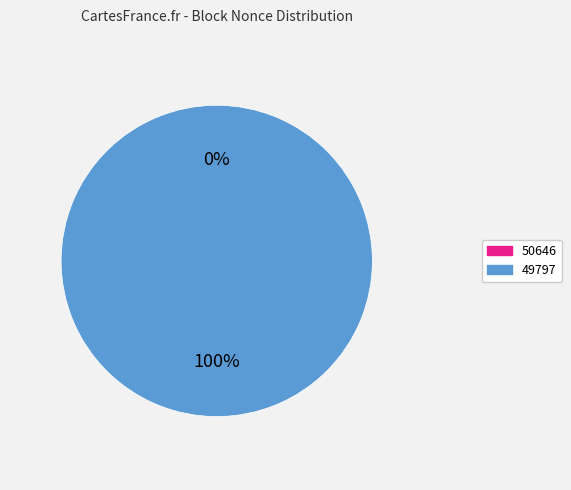

To the nearest percent, what is the difference between the 49797 and 50646 slice percentages?

100%